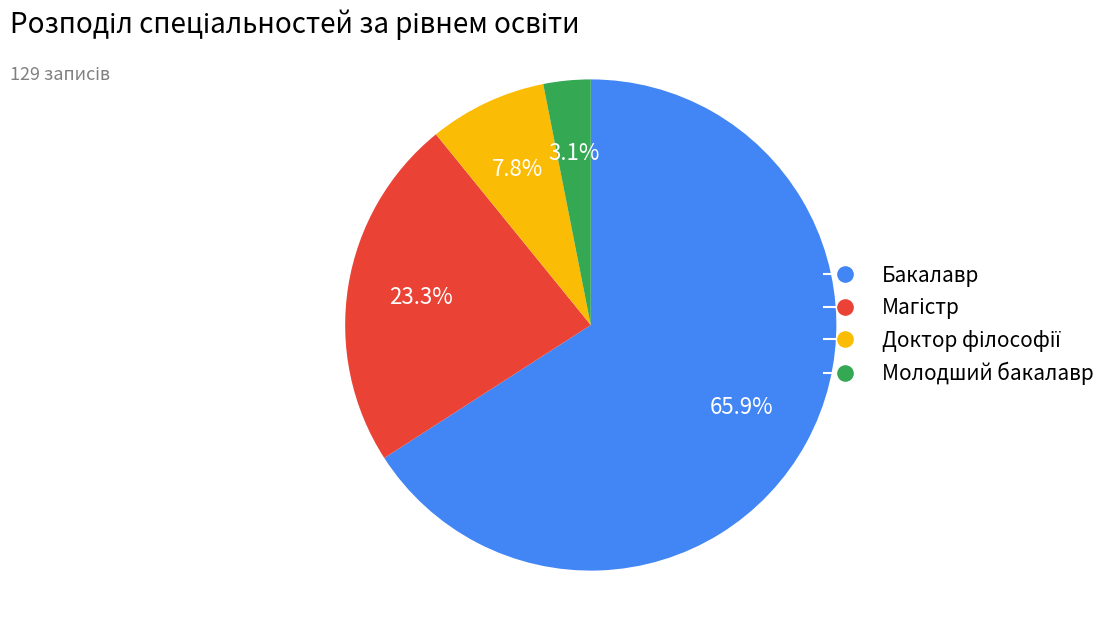

Does Бакалавр account for over 50% of the chart?

Yes